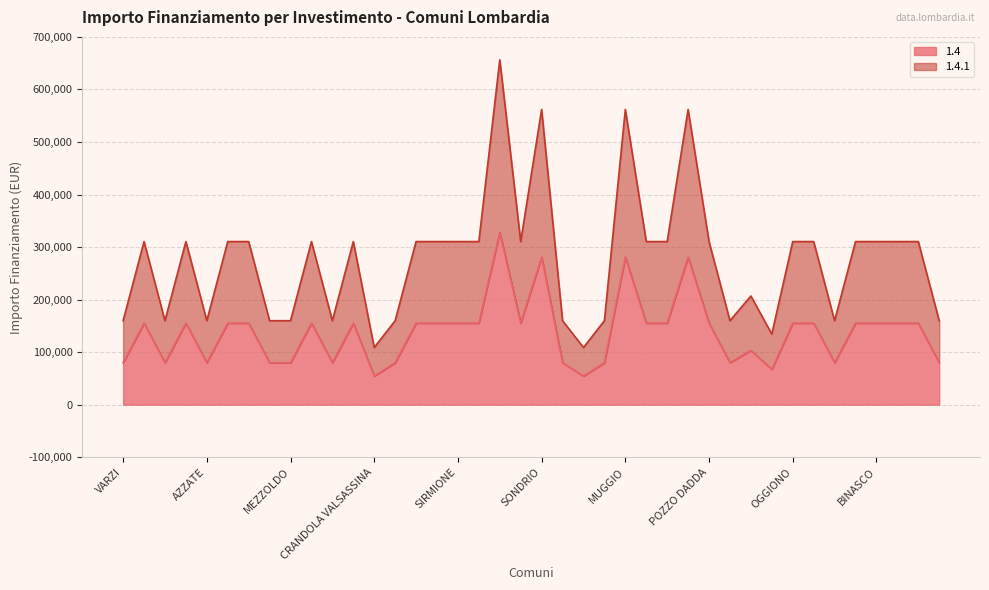

What is the greatest value displayed?

656320